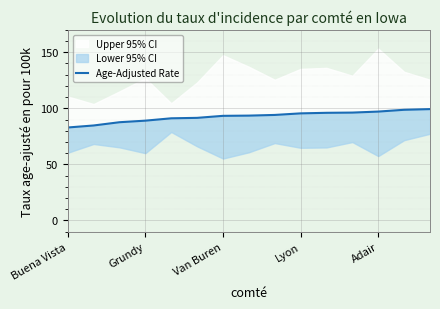

How many lines are shown in the chart?

1